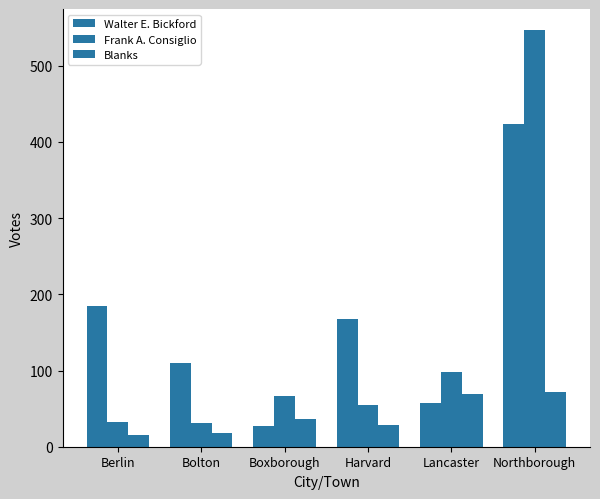

Which has a higher value, Northborough or Bolton?

Northborough